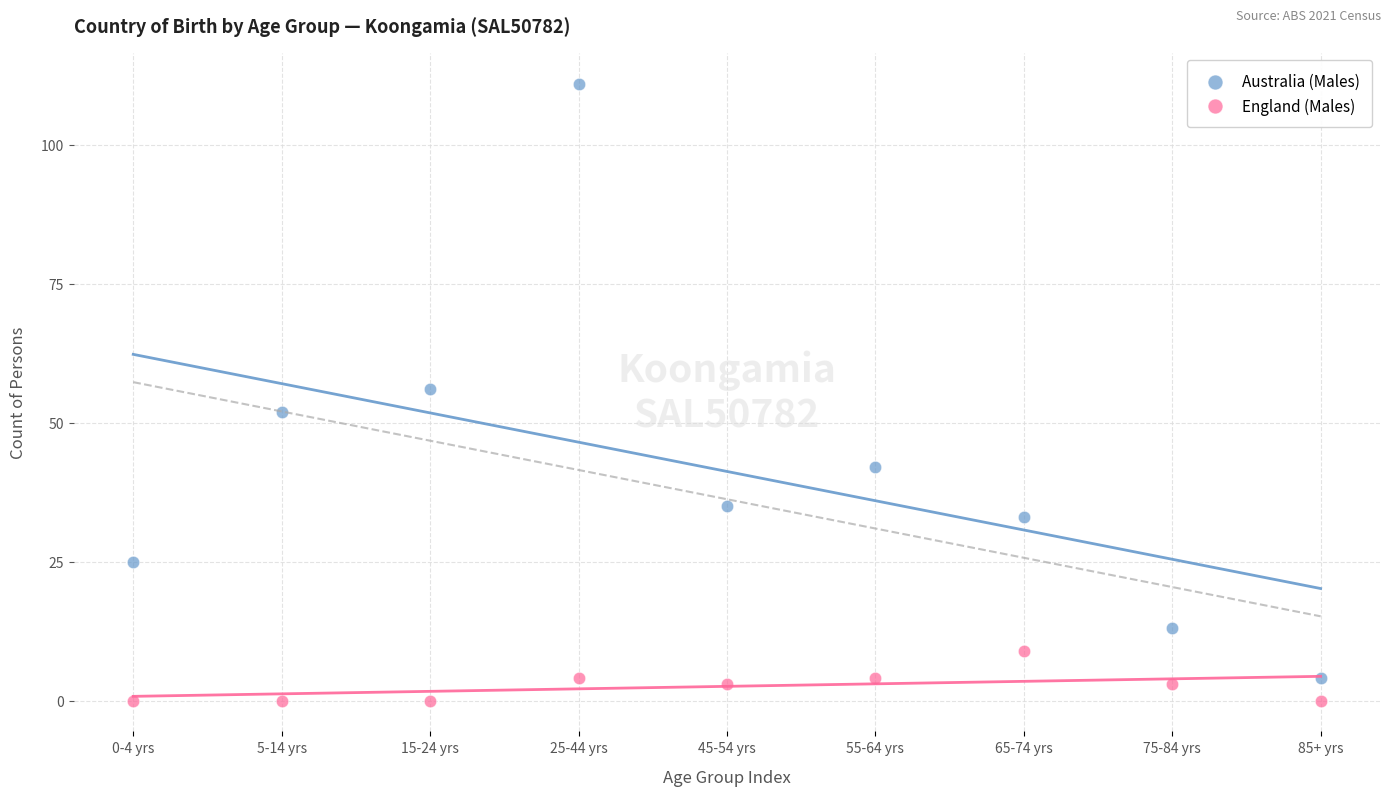

Which series has the widest spread of Y values?

Australia (Males)